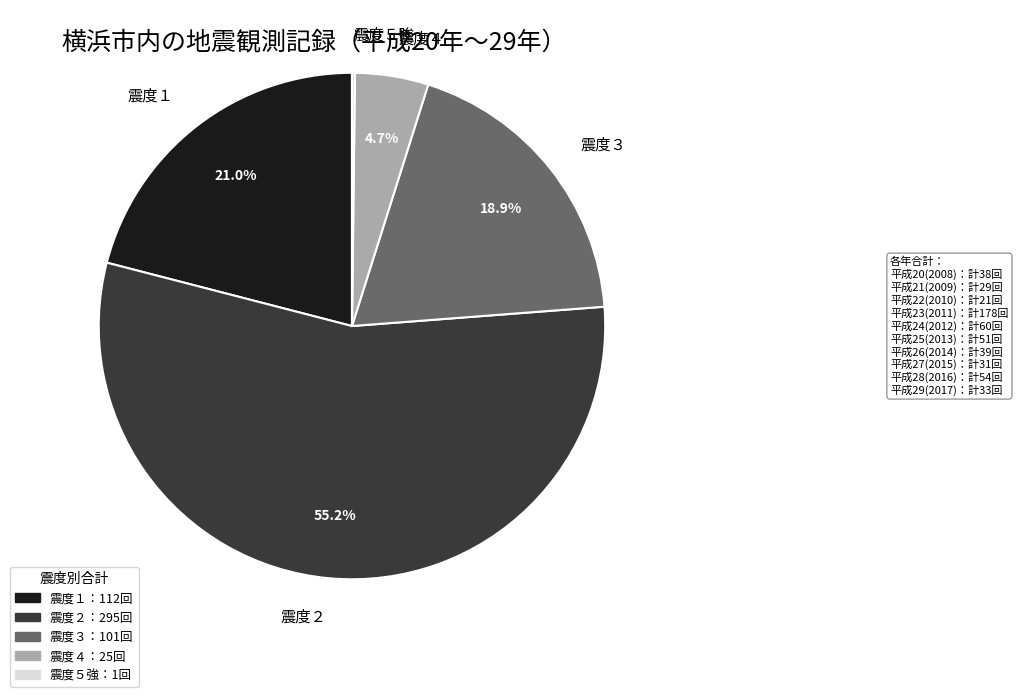

What is the ratio of the value at 震度１ to the value at 震度４?

4.5